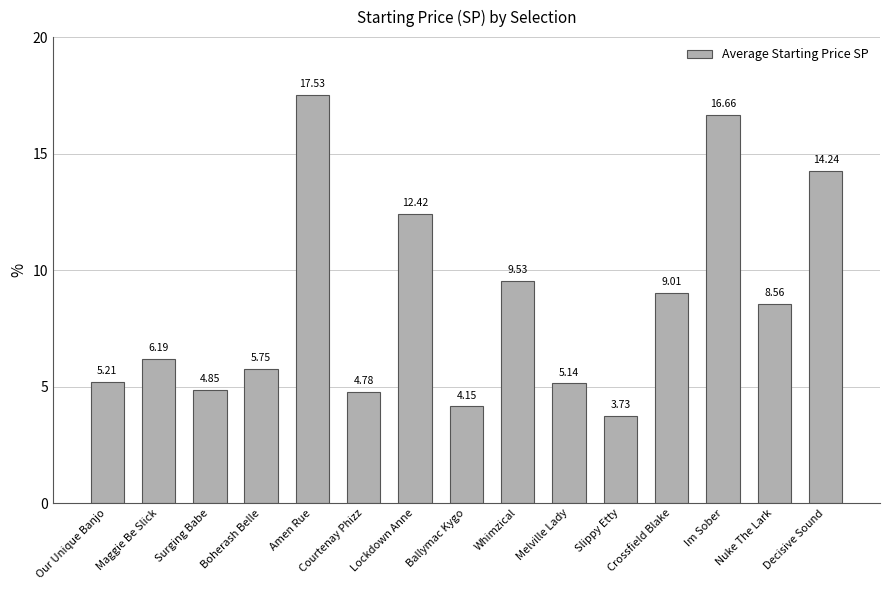

What value does the data have at Whimzical?

9.5